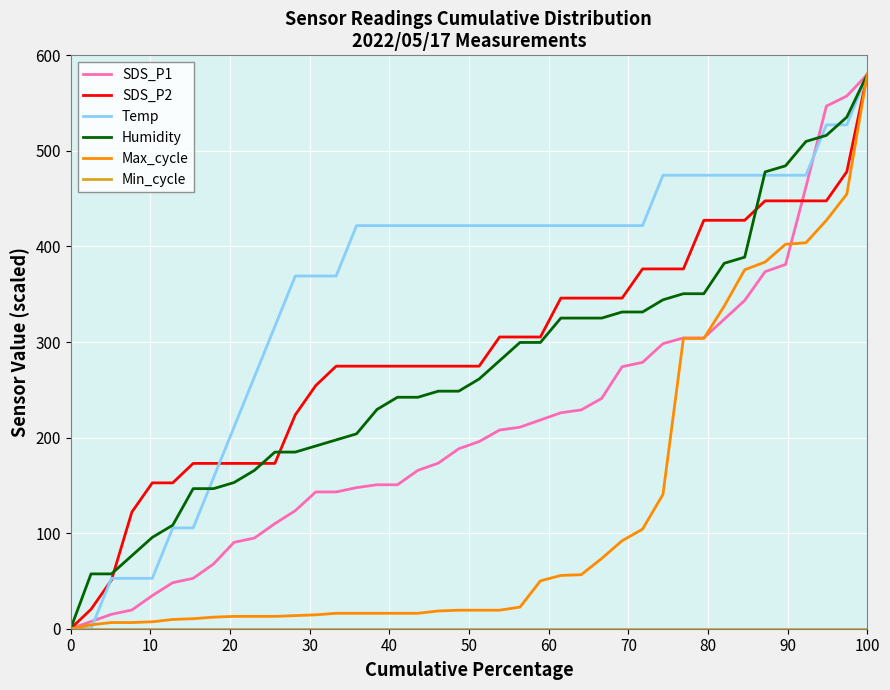

What is the greatest value displayed?

580.0